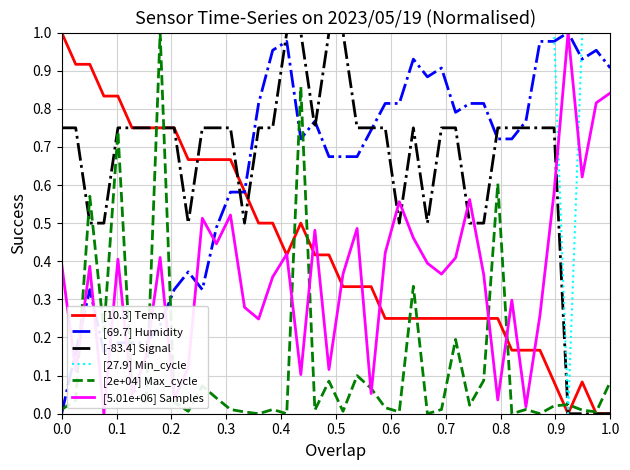

Which series has the largest total across all categories?

[27.9] Min_cycle